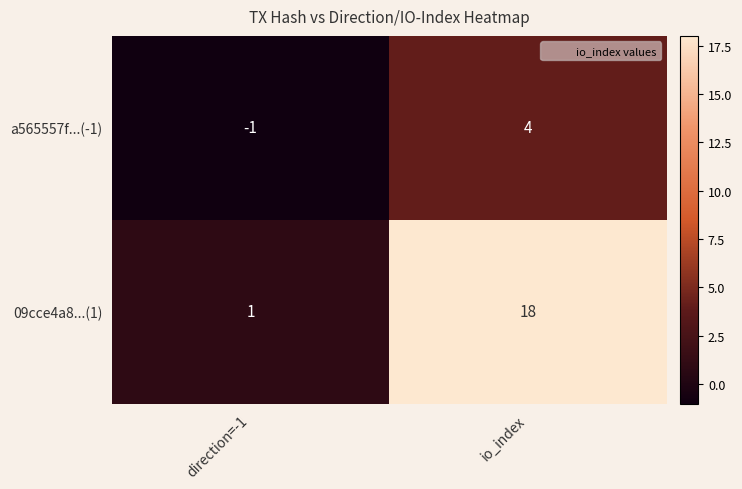

Count the a565557f...(-1) values in the range -1 to 4.

2